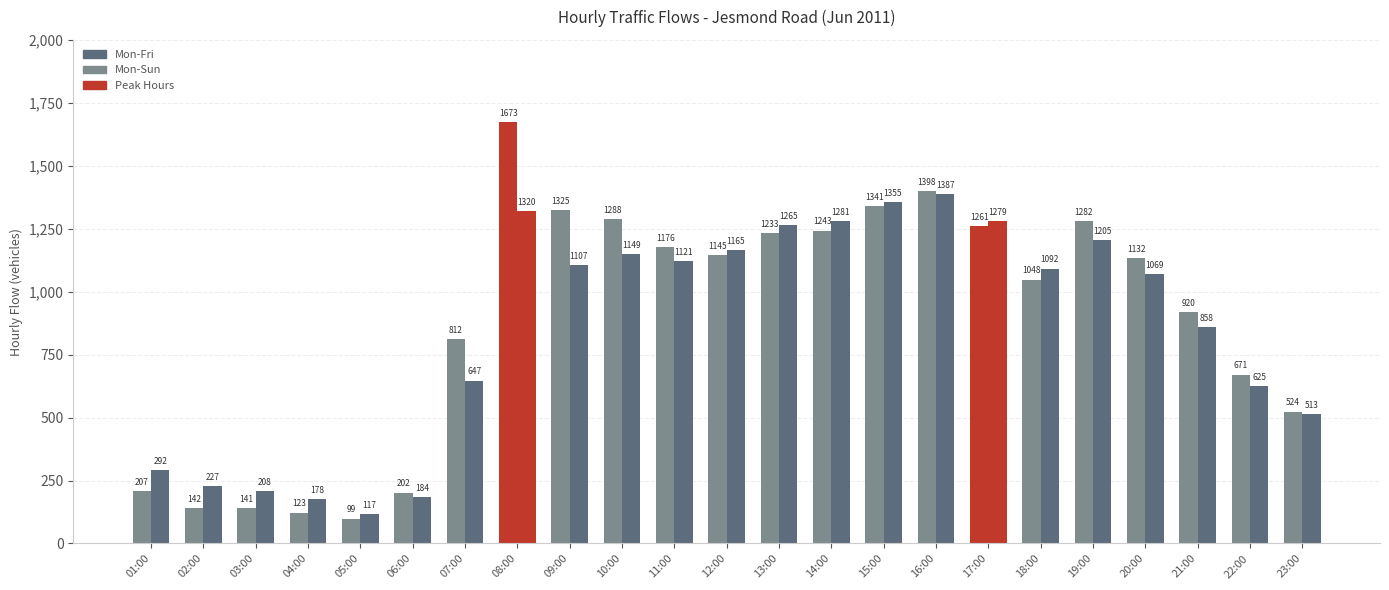

How many bars are there in total?

46